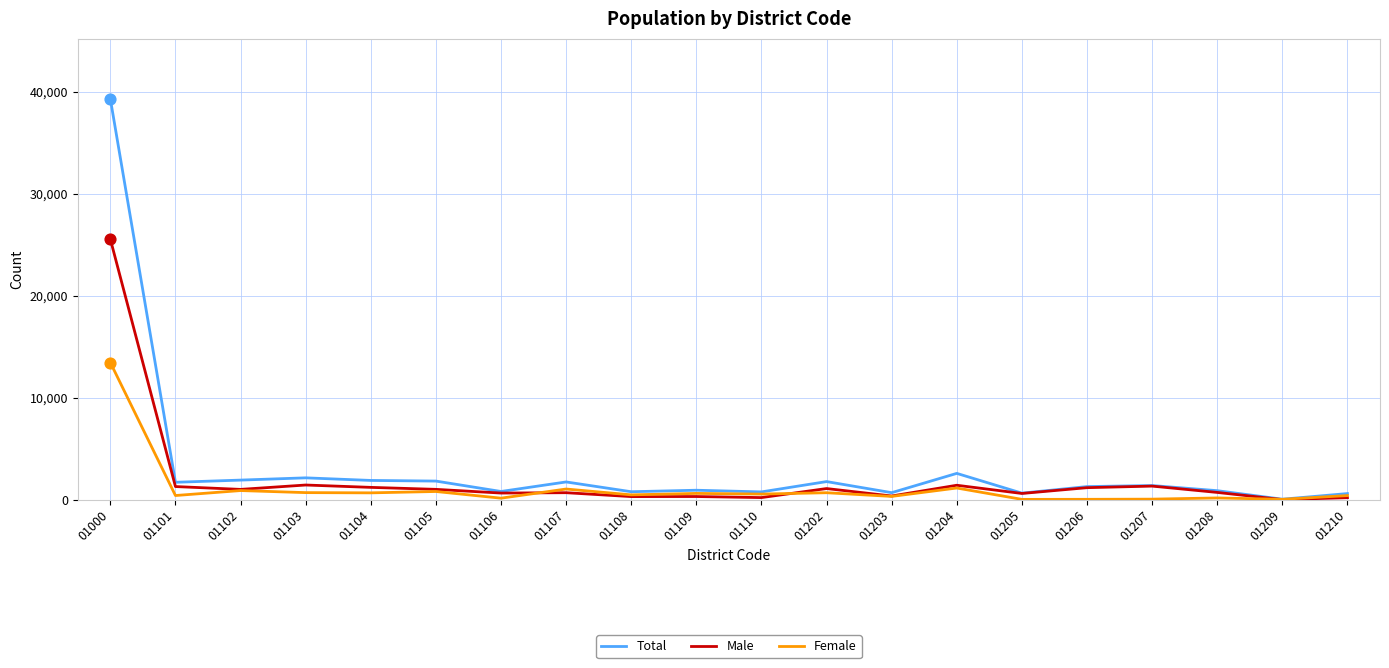

What is the total value across all series at 01202?

3547